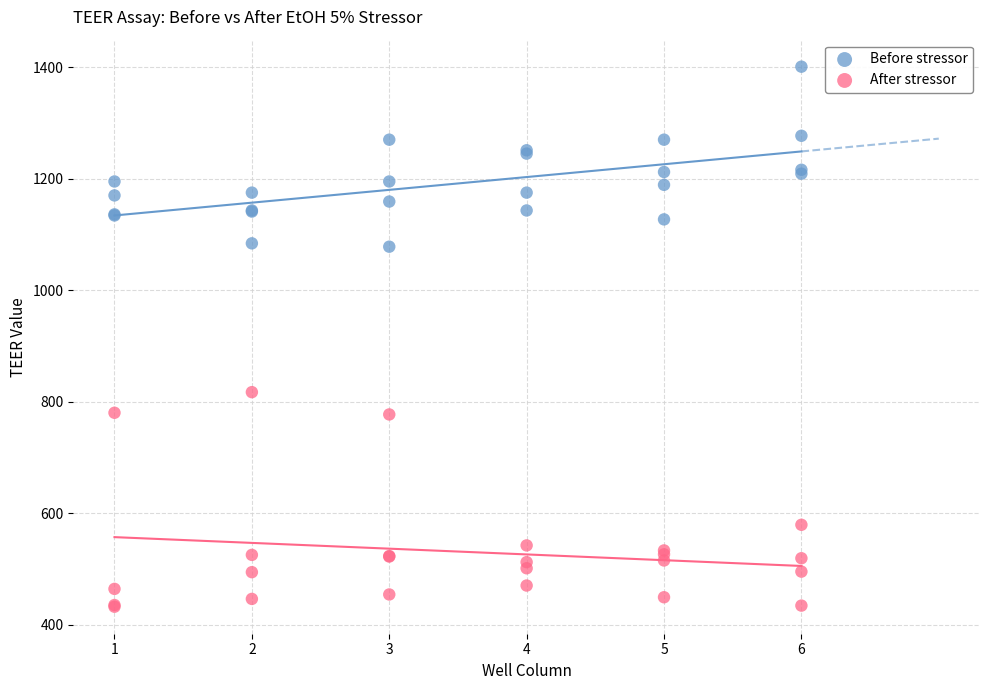

Which series has the widest spread of Y values?

After stressor